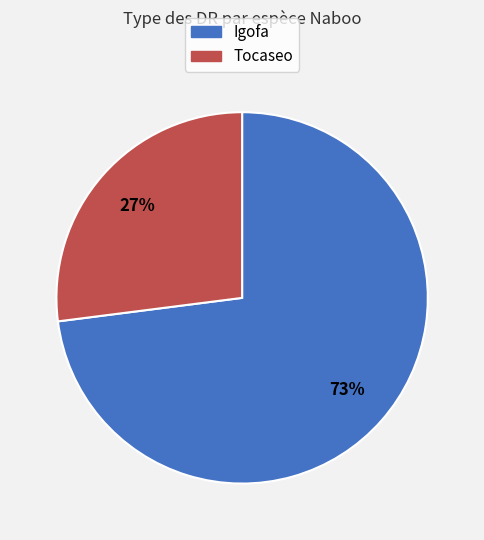

Combined, do Igofa and Tocaseo account for over 50%?

Yes